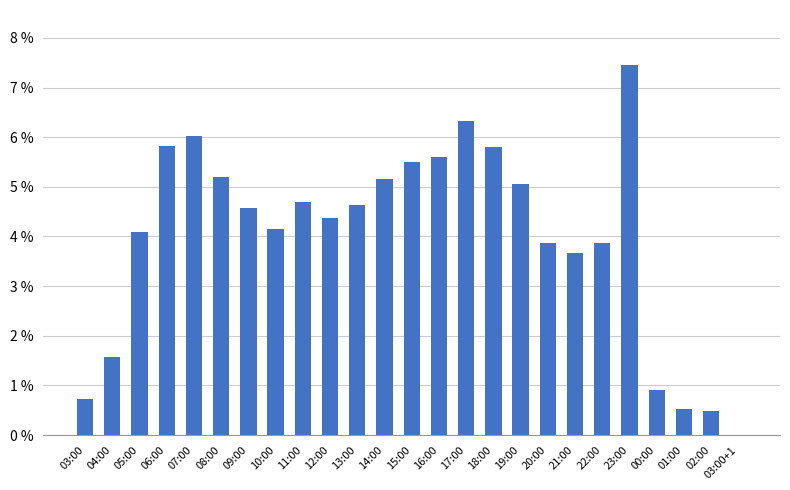

Which label corresponds to the largest value in the chart?

23:00